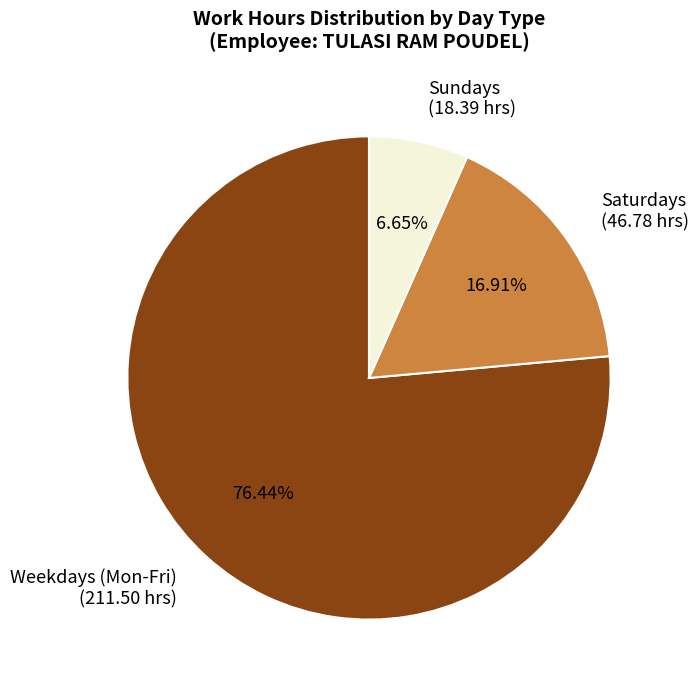

How many segments does this pie chart have?

3